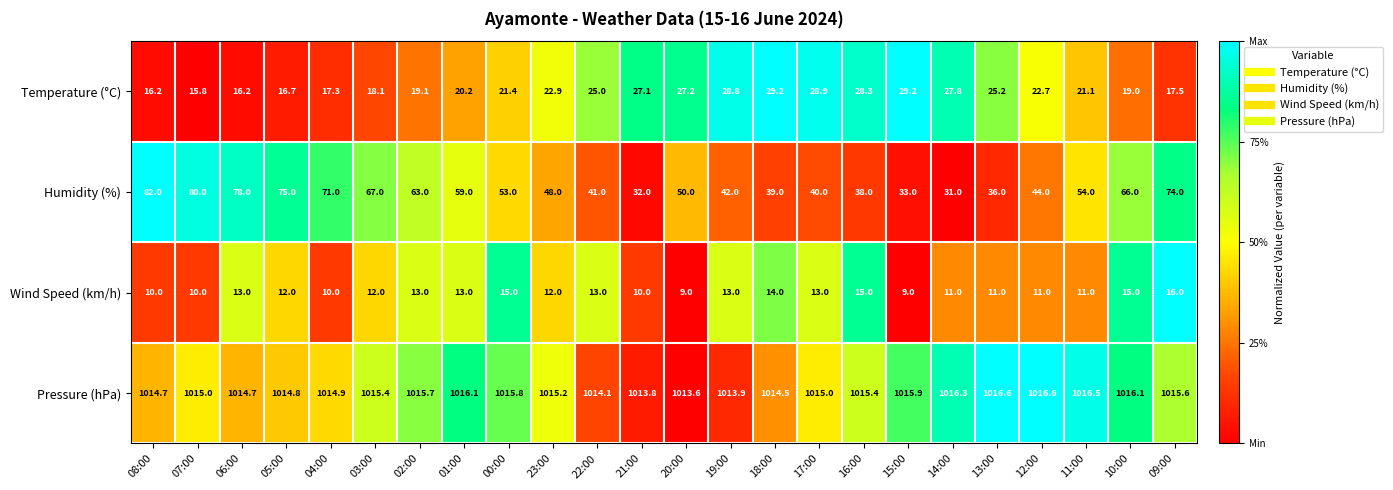

At 07:00, list the series in order from smallest to largest.

Wind Speed (km/h), Temperature (°C), Humidity (%), Pressure (hPa)